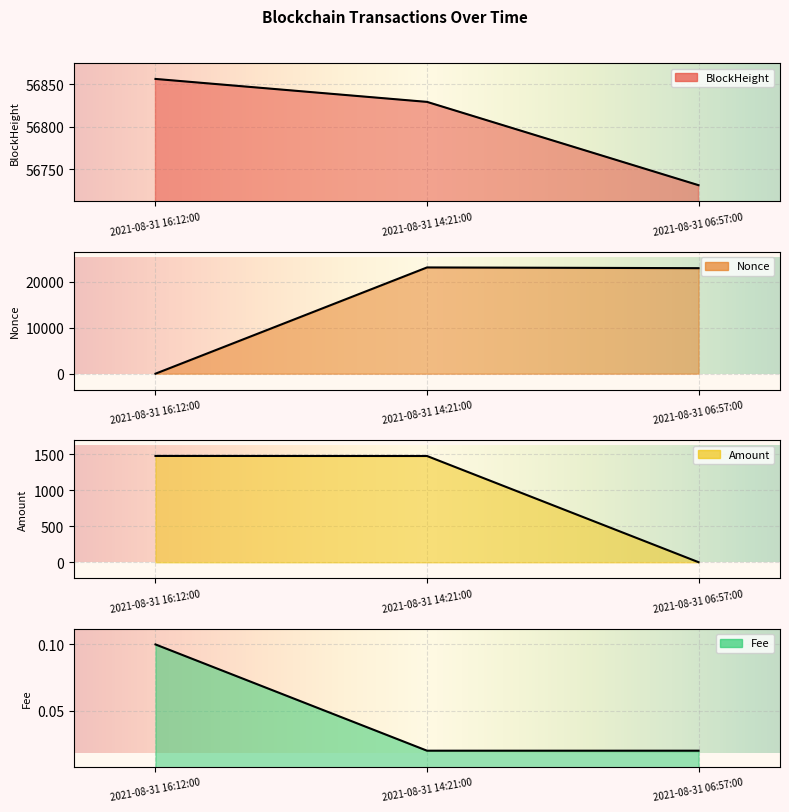

What is the label of the 1st point from the left?

2021-08-31 16:12:00